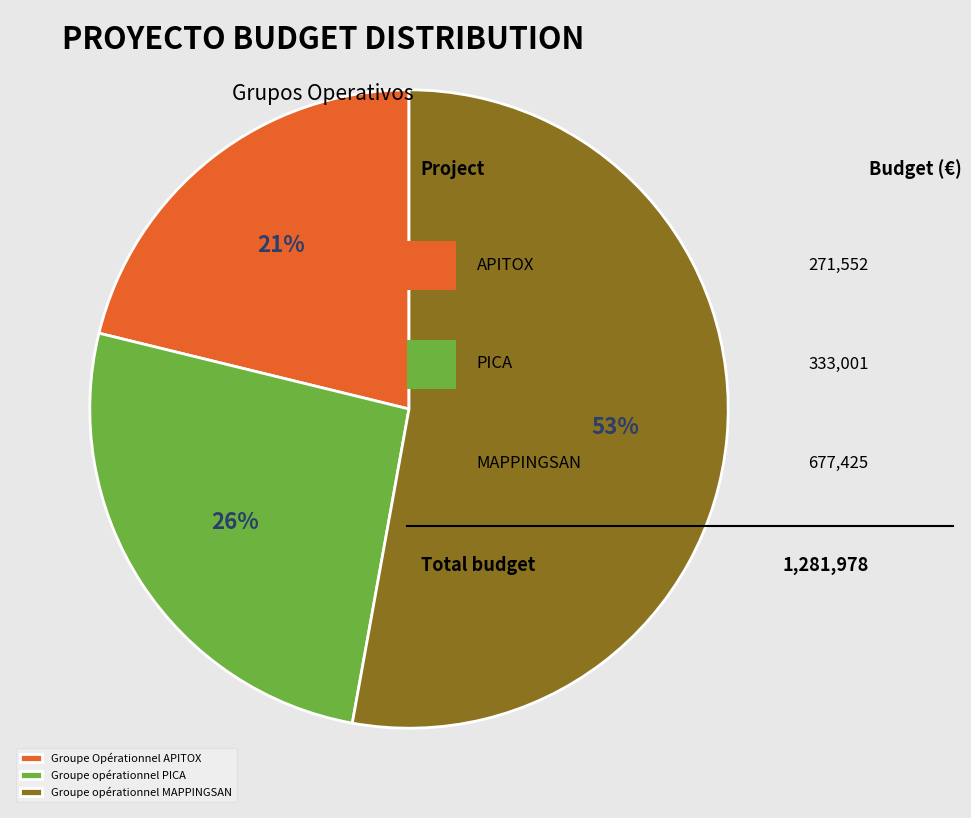

What is the largest slice in the pie chart?

Groupe opérationnel MAPPINGSAN